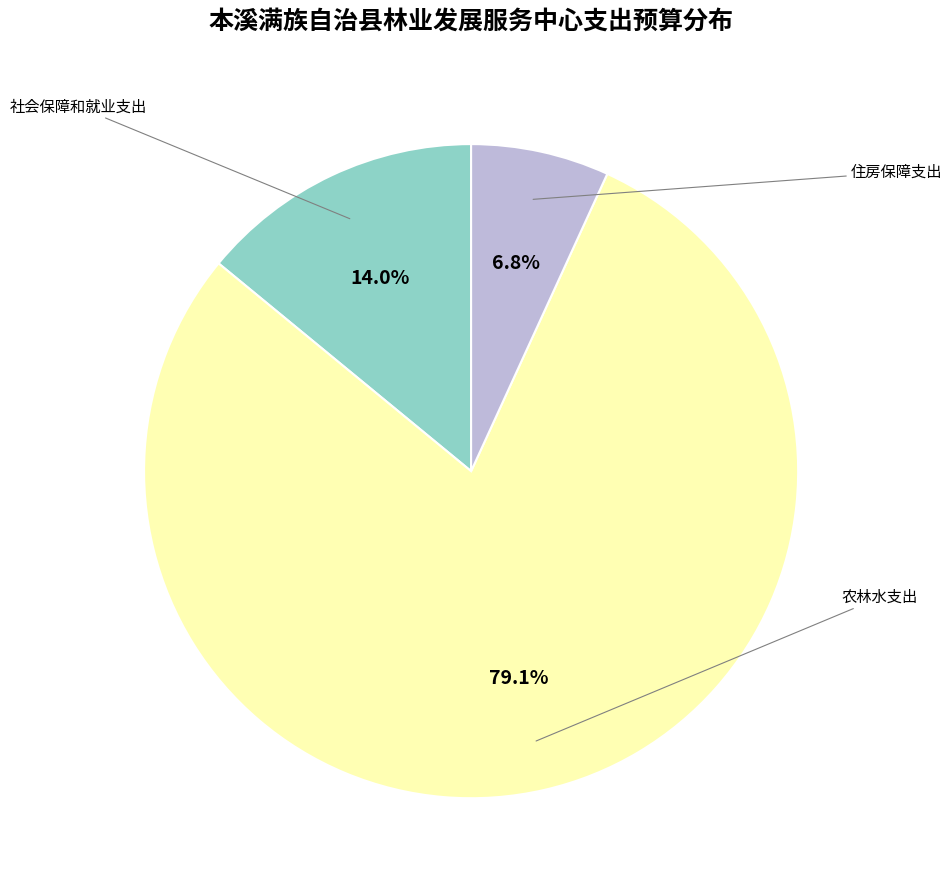

How many segments does this pie chart have?

3